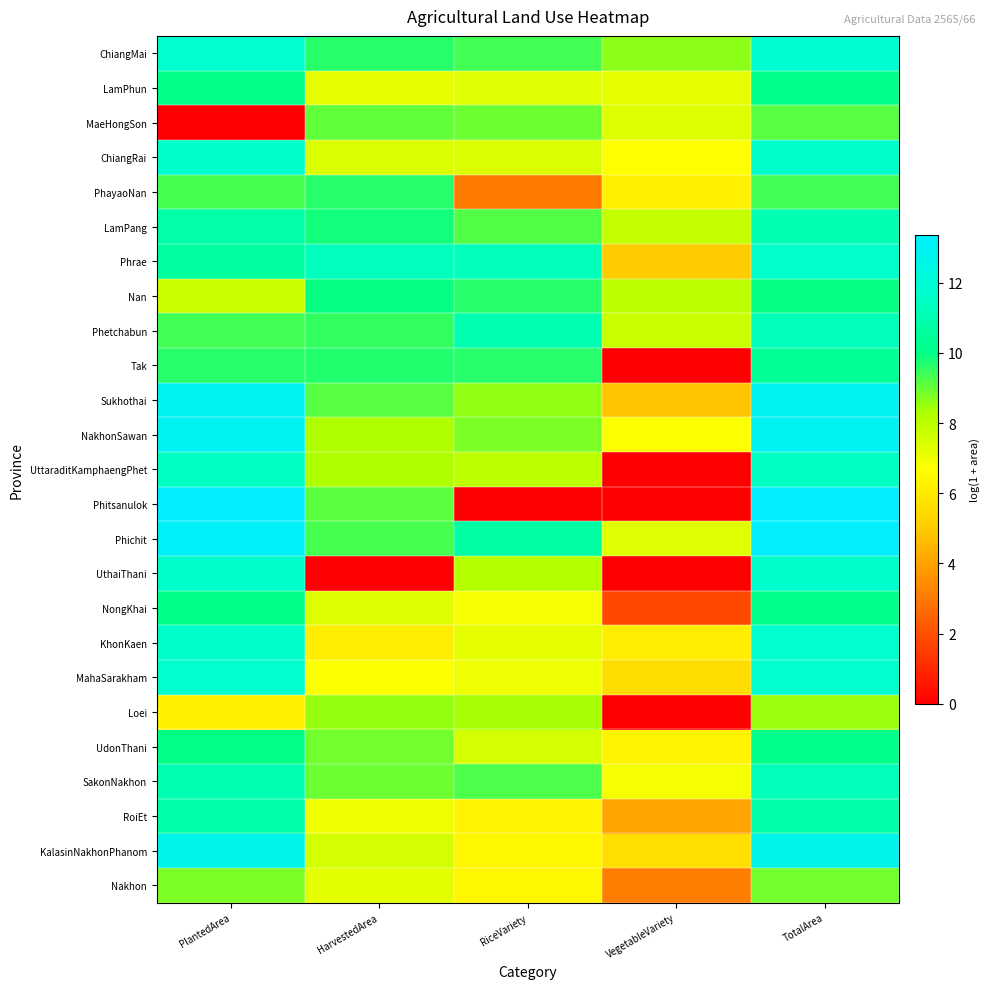

What is the total value across all series at PlantedArea?

259.5